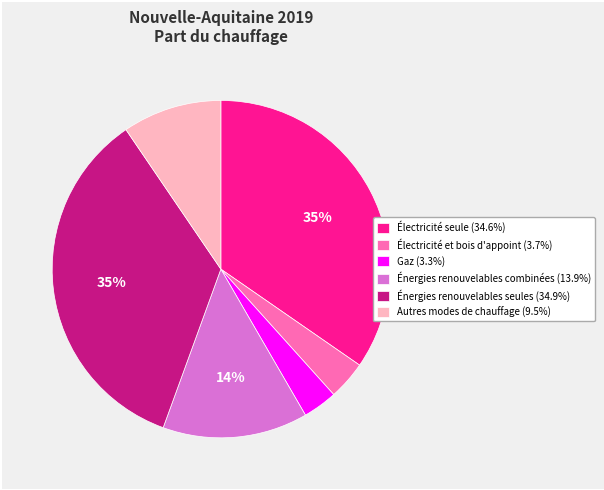

Is the sum of Gaz (3.3%) and Énergies renouvelables seules (34.9%) greater than half?

No